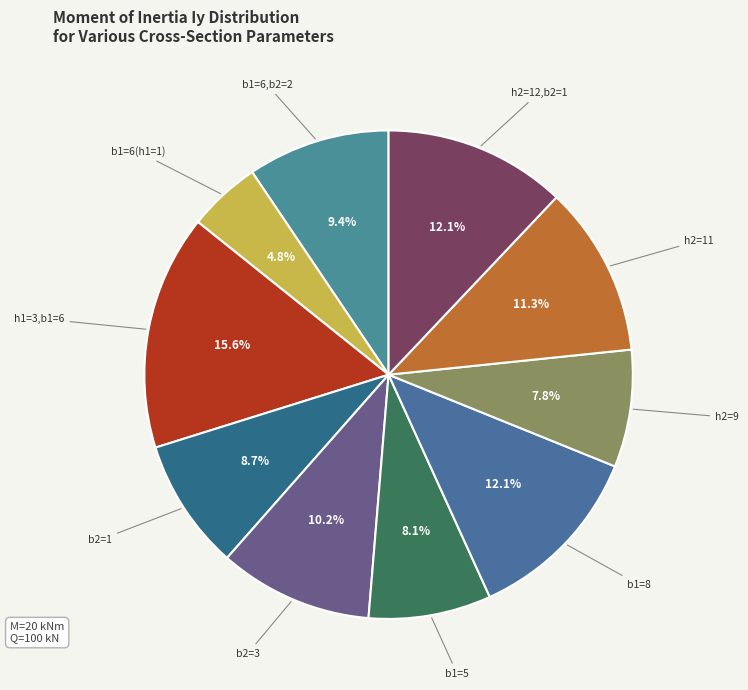

Rank the categories by value from lowest to highest.

h1=1,b1=6,h2=10,b2=2, h1=2,b1=6,h2=9,b2=2, h1=2,b1=5,h2=10,b2=2, h1=2,b1=6,h2=10,b2=1, h1=2,b1=6,h2=10,b2=2, h1=2,b1=6,h2=10,b2=3, h1=2,b1=6,h2=11,b2=2, h1=2,b1=6,h2=12,b2=1, h1=2,b1=8,h2=10,b2=2, h1=3,b1=6,h2=10,b2=2